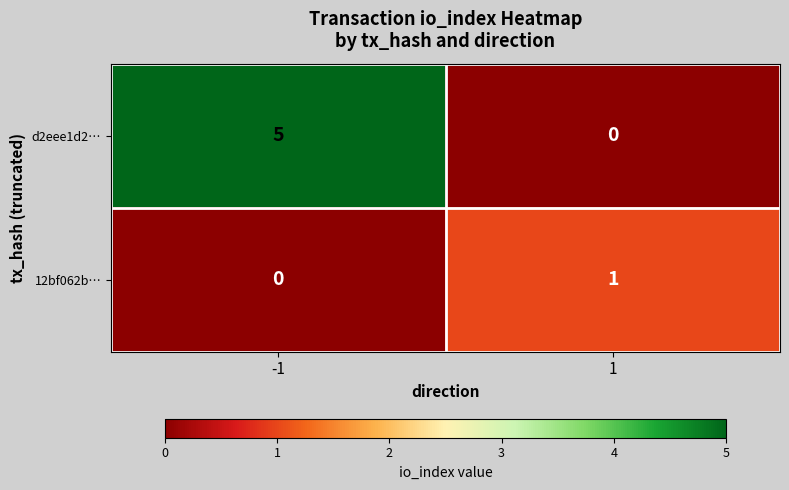

What is the maximum value for d2eee1d2…?

5